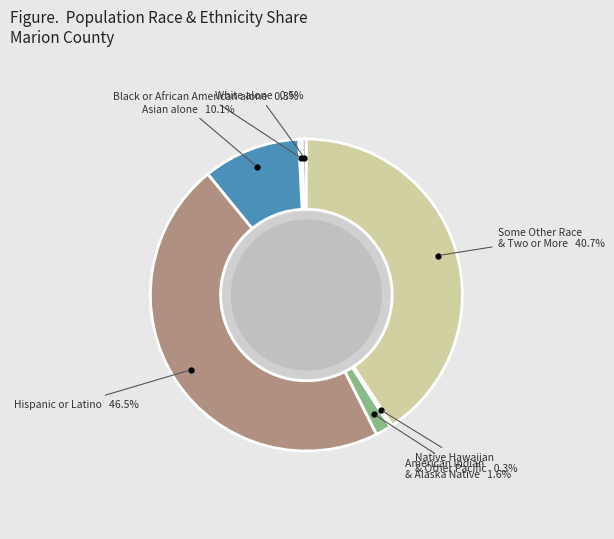

Is there any slice that represents more than half of the pie?

No